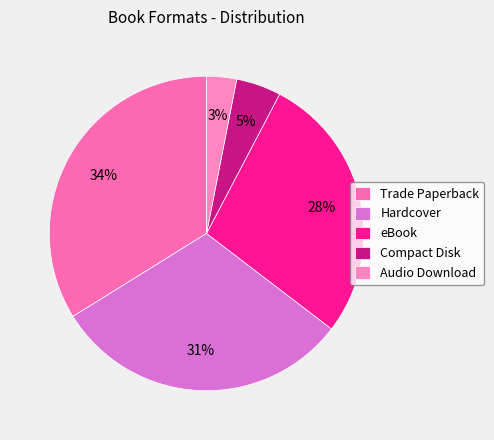

True or false: Hardcover accounts for 40% of the total.

False